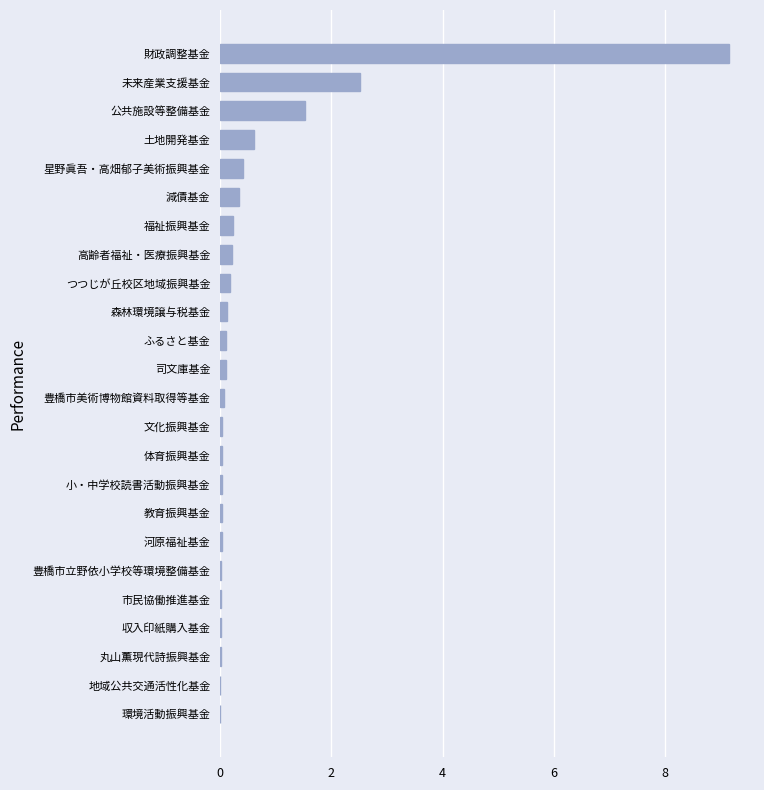

What is the maximum value shown in the chart?

9.1